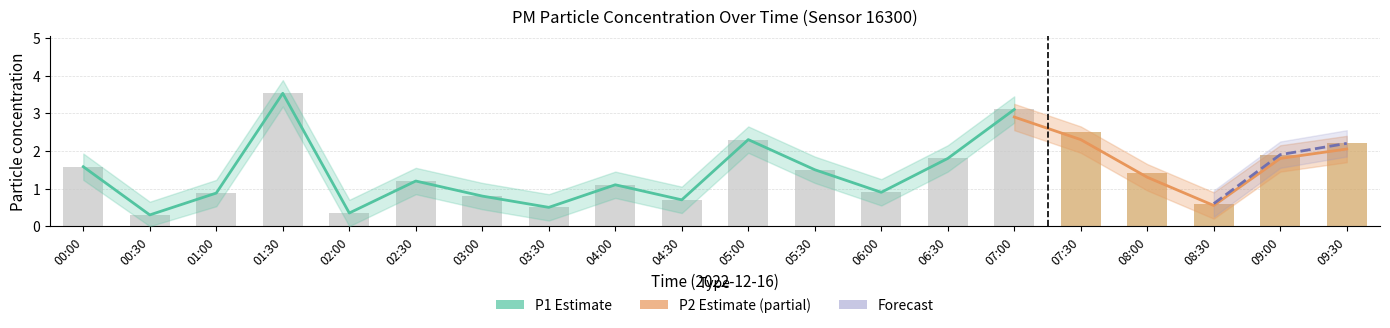

What is the spread (max minus min) of values at 02:00?

0.7